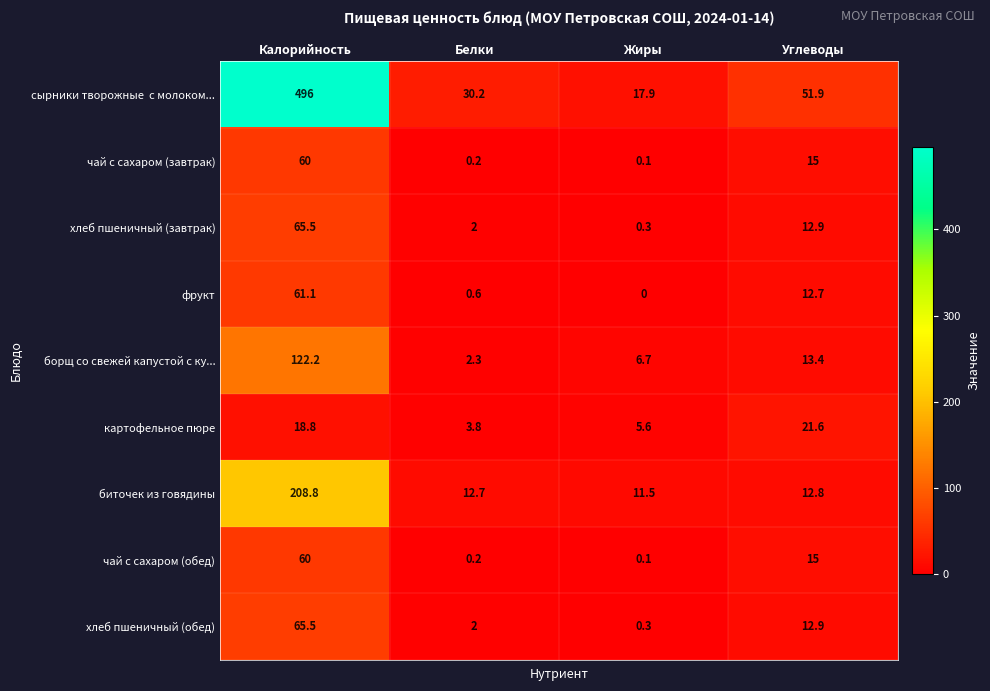

The чай с сахаром (обед) series shows 60.0 at Калорийность. True or false?

True